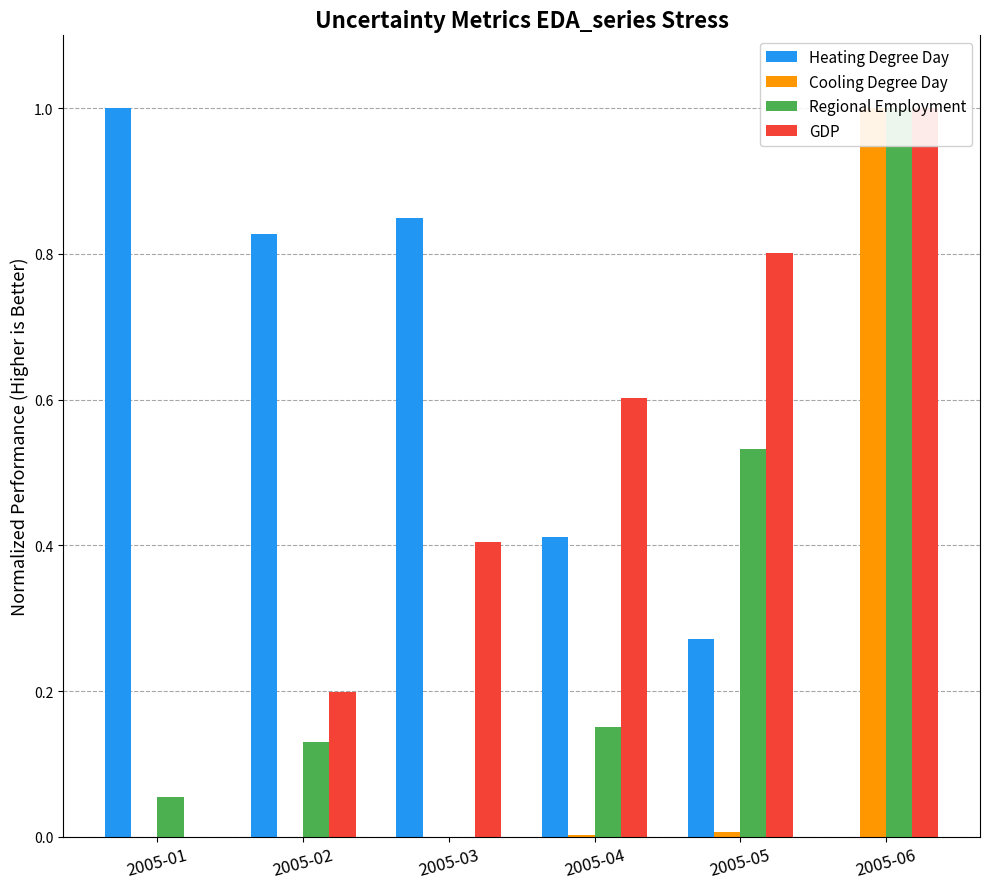

What is the value of the GDP bar at the 6th from the left?

1.0